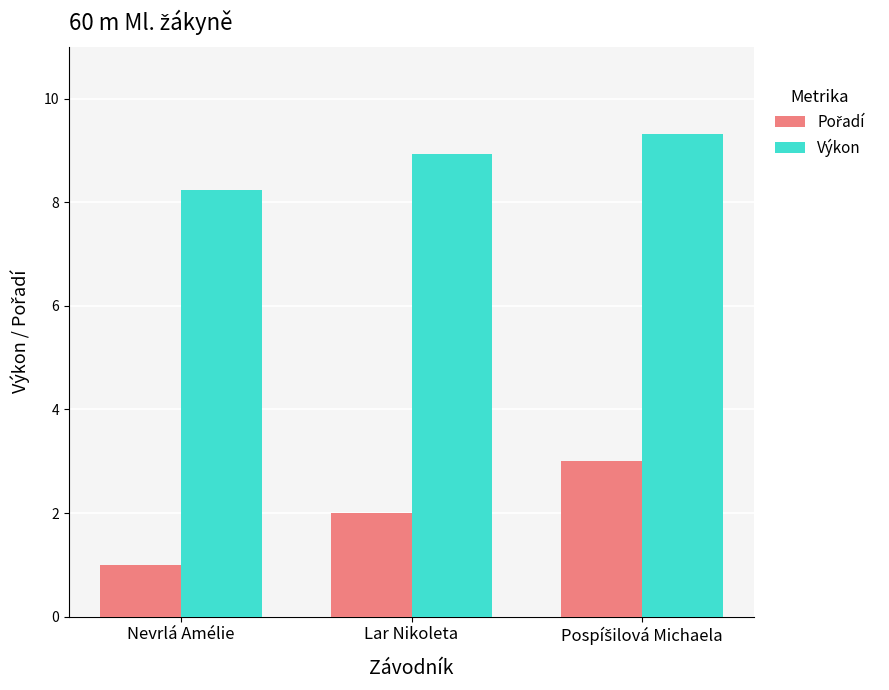

True or false: Výkon has a value of 8.2 at Nevrlá Amélie.

True